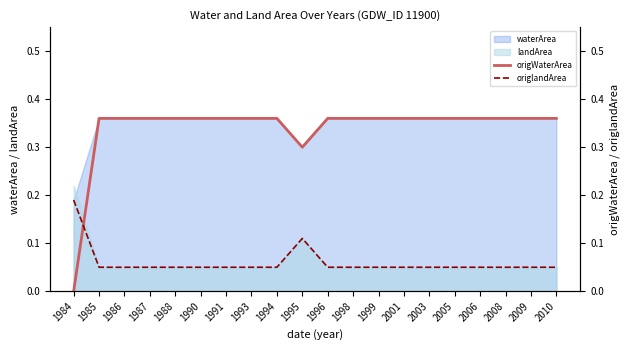

Is the value of landArea at 1988 greater than the value of waterArea at 1990?

No